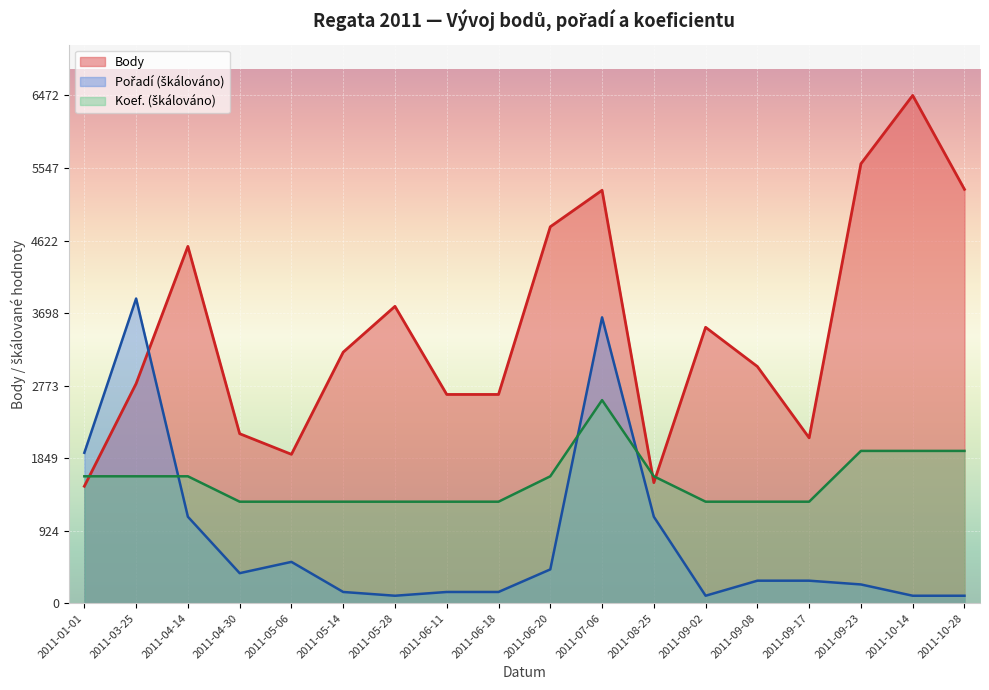

How many series are shown in this chart?

3